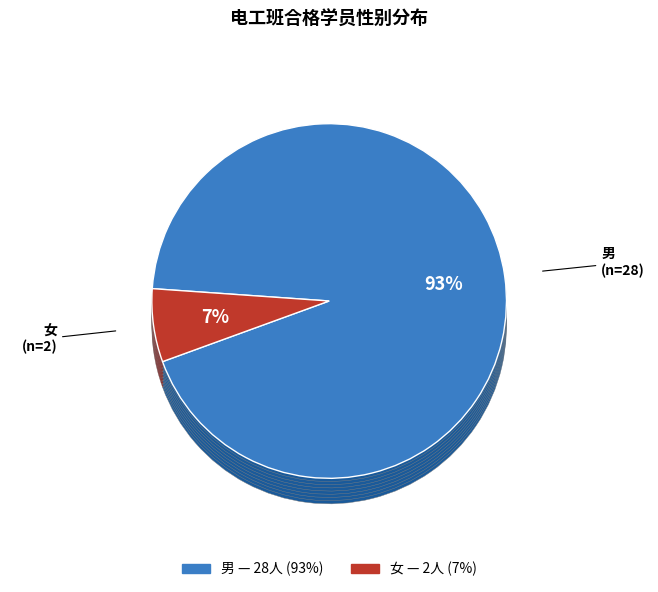

Rank the categories by value from highest to lowest.

男, 女